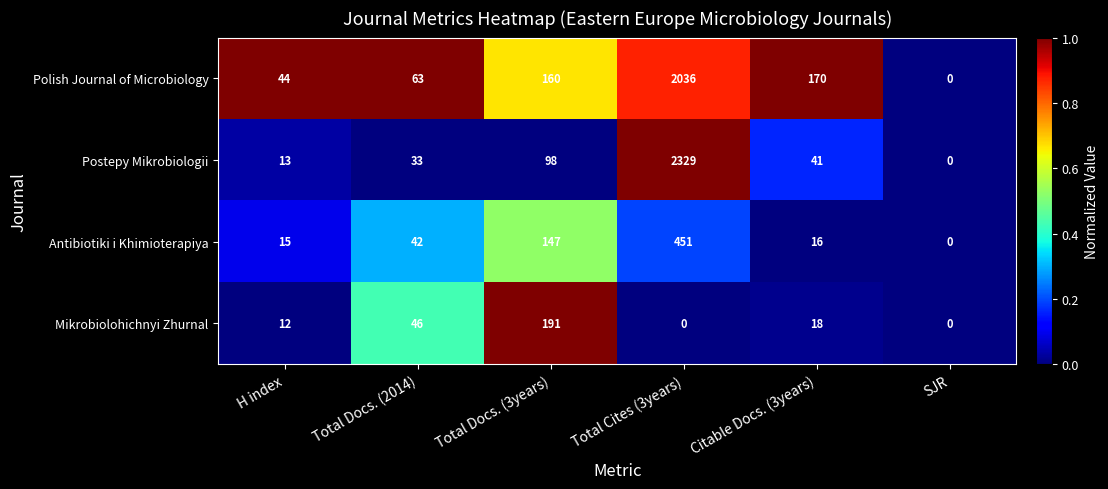

At which category is the sum across all series the highest?

Total Cites (3years)